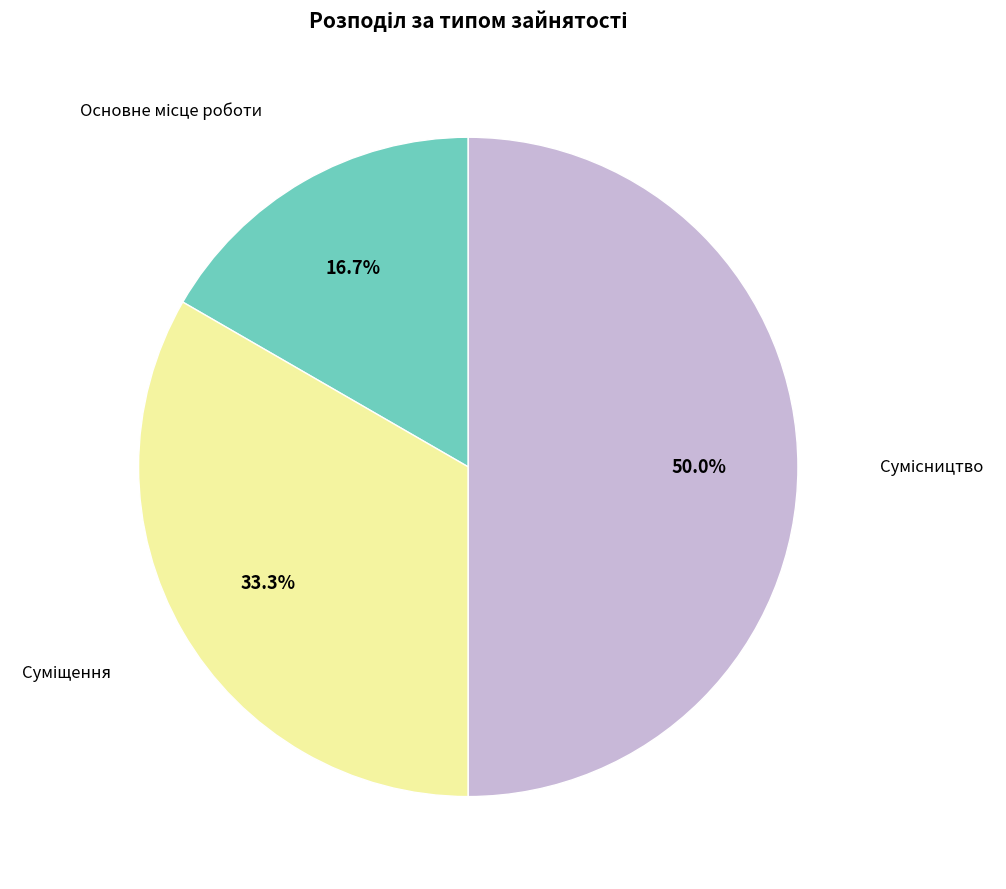

Combined, do Сумісництво and Суміщення account for over 50%?

Yes